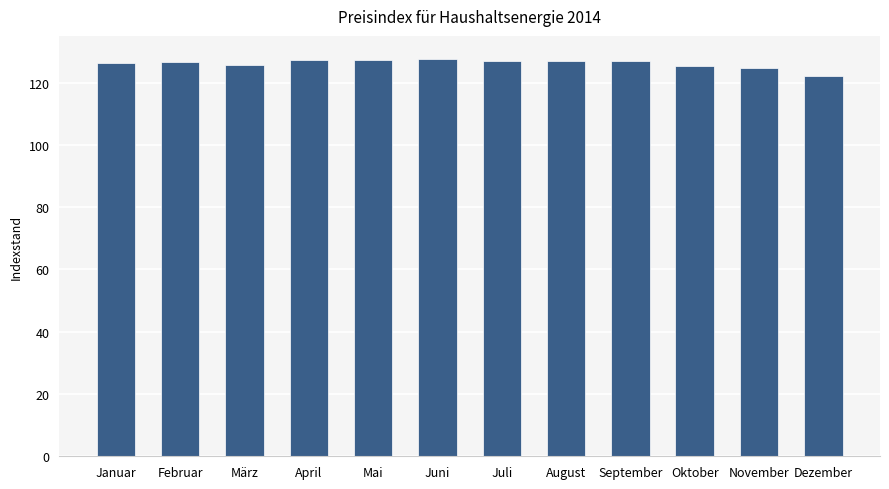

What is the change in value from April to Juni?

+0.1